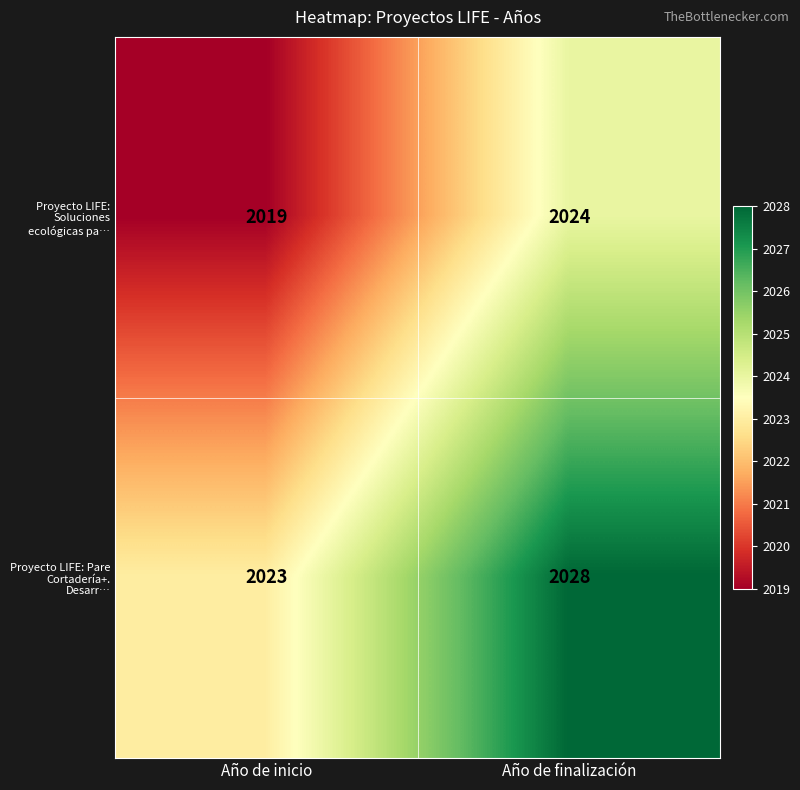

Reading left to right, what are all the values shown in this chart?

Proyecto LIFE: Soluciones ecológicas pa…: Año de inicio=2019	Año de finalización=2024
Proyecto LIFE: Pare Cortadería+. Desarr…: Año de inicio=2023	Año de finalización=2028